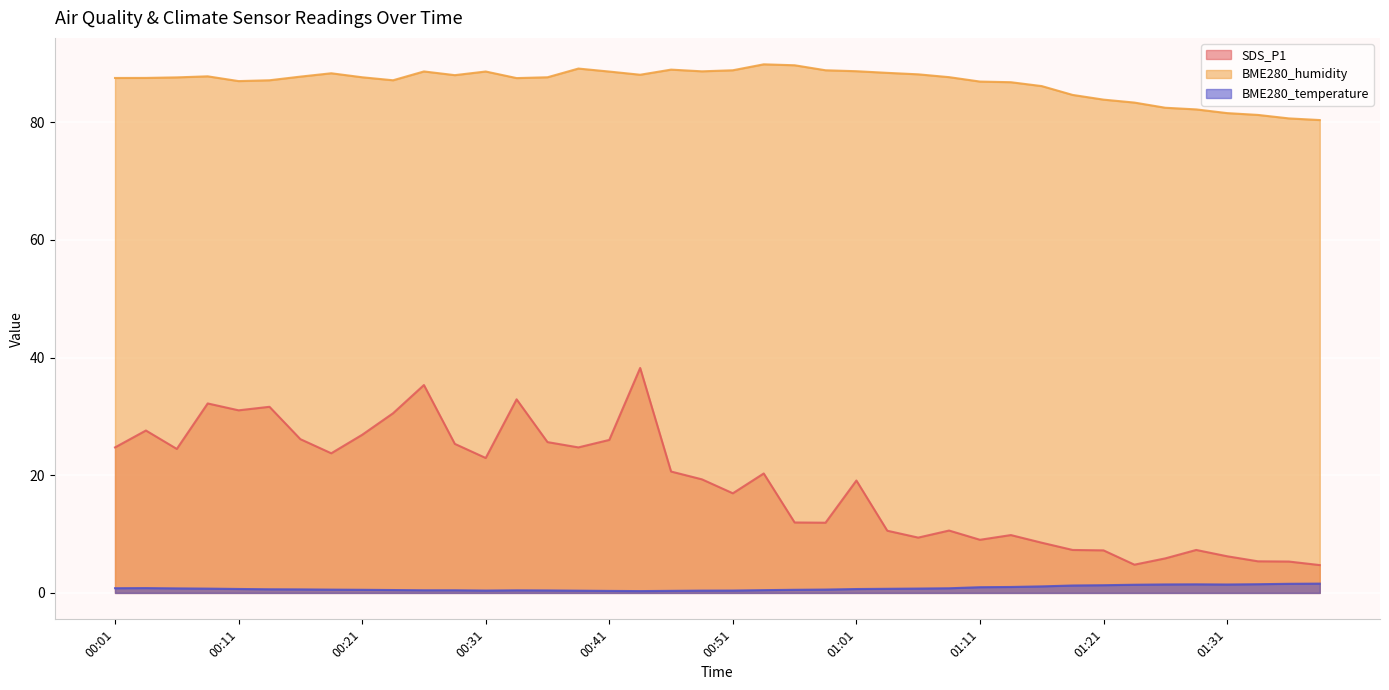

Reading right to left, extract all data points from this chart.

SDS_P1: 01:39=4.7	01:36=5.3	01:34=5.4	01:31=6.2	01:29=7.3	01:27=5.9	01:24=4.8	01:21=7.2	01:18=7.3	01:16=8.5	01:13=9.8	01:11=9.0	01:09=10.6	01:06=9.4	01:03=10.6	01:01=19.1	00:59=11.9	00:56=12.0	00:53=20.3	00:51=16.9	00:48=19.3	00:45=20.6	00:43=38.2	00:41=26.0	00:38=24.7	00:36=25.6	00:33=32.9	00:31=22.9	00:28=25.3	00:26=35.3	00:23=30.5	00:21=26.9	00:18=23.7	00:16=26.1	00:14=31.6	00:11=31.0	00:09=32.2	00:06=24.5	00:04=27.6	00:01=24.7
BME280_humidity: 01:39=80.4	01:36=80.6	01:34=81.2	01:31=81.5	01:29=82.2	01:27=82.5	01:24=83.3	01:21=83.8	01:18=84.6	01:16=86.1	01:13=86.8	01:11=86.9	01:09=87.7	01:06=88.1	01:03=88.4	01:01=88.7	00:59=88.8	00:56=89.7	00:53=89.8	00:51=88.8	00:48=88.6	00:45=88.9	00:43=88.1	00:41=88.6	00:38=89.1	00:36=87.6	00:33=87.5	00:31=88.6	00:28=88.0	00:26=88.6	00:23=87.1	00:21=87.6	00:18=88.3	00:16=87.7	00:14=87.1	00:11=87.0	00:09=87.8	00:06=87.6	00:04=87.5	00:01=87.5
BME280_temperature: 01:39=1.6	01:36=1.6	01:34=1.5	01:31=1.4	01:29=1.5	01:27=1.4	01:24=1.4	01:21=1.3	01:18=1.3	01:16=1.1	01:13=1.0	01:11=1.0	01:09=0.8	01:06=0.7	01:03=0.7	01:01=0.7	00:59=0.6	00:56=0.5	00:53=0.5	00:51=0.4	00:48=0.4	00:45=0.3	00:43=0.3	00:41=0.3	00:38=0.4	00:36=0.4	00:33=0.4	00:31=0.4	00:28=0.5	00:26=0.5	00:23=0.5	00:21=0.5	00:18=0.6	00:16=0.6	00:14=0.6	00:11=0.7	00:09=0.7	00:06=0.8	00:04=0.8	00:01=0.8